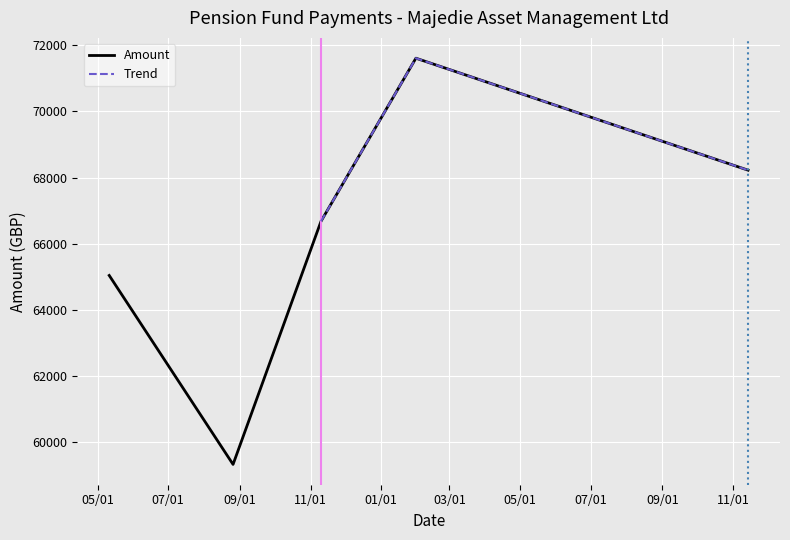

How many interior local valleys (lower than both neighbors) does the data have?

1